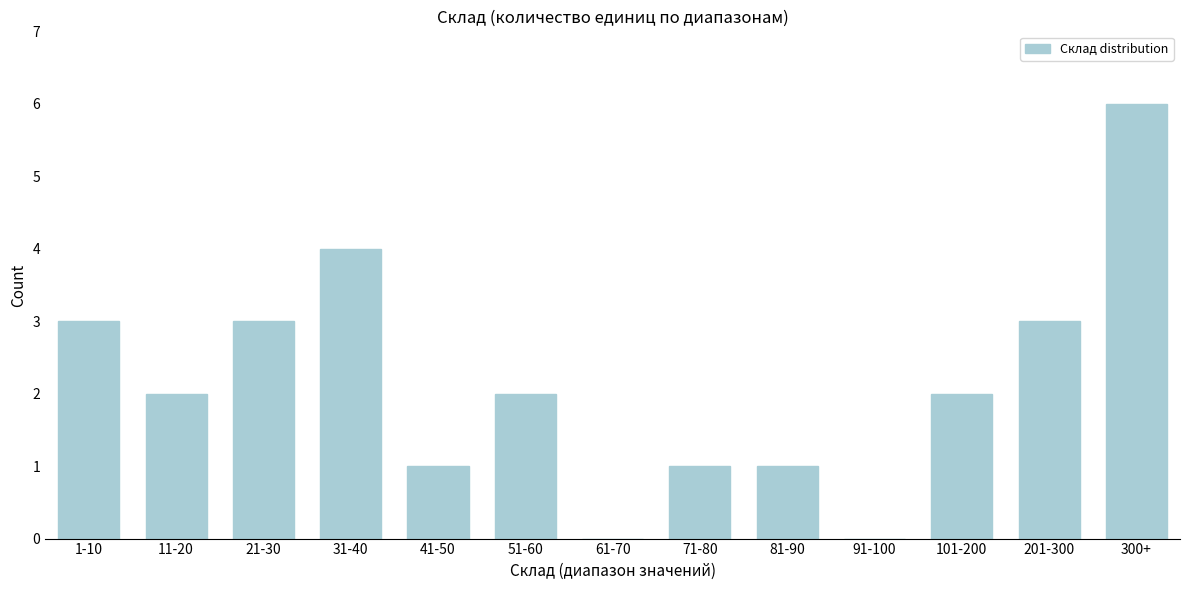

Reading left to right, list all the values displayed in this chart.

1-10=3	11-20=2	21-30=3	31-40=4	41-50=1	51-60=2	61-70=0	71-80=1	81-90=1	91-100=0	101-200=2	201-300=3	300+=6